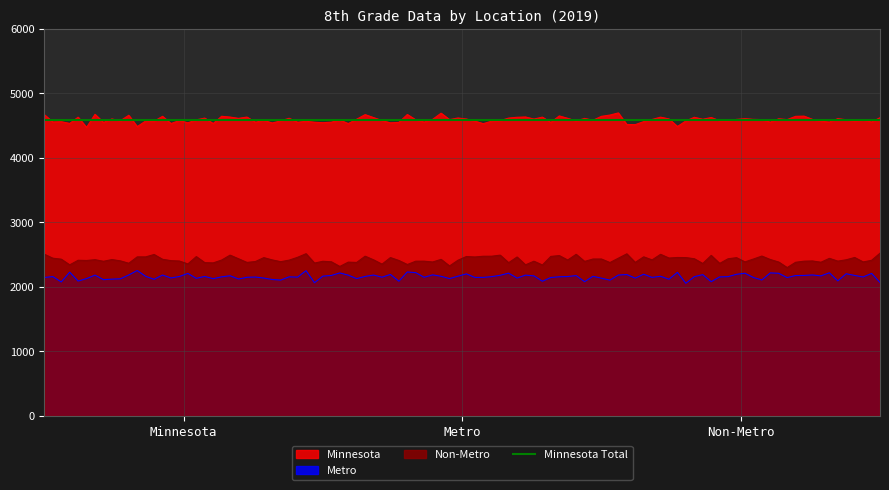

Which series has the largest total across all categories?

Minnesota